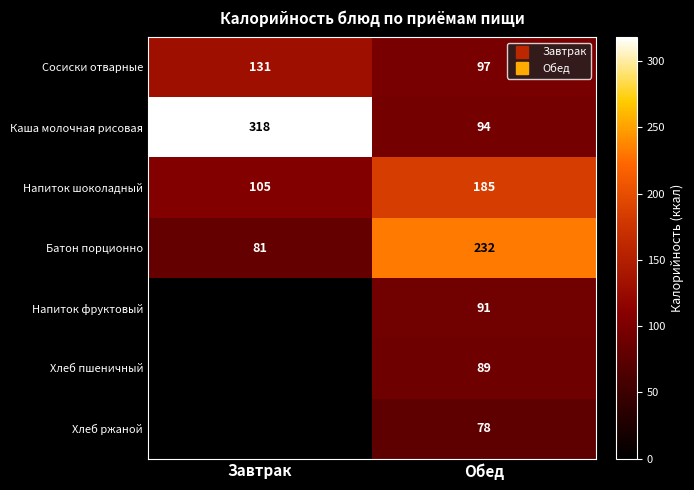

At how many categories does at least one series exceed 3?

2